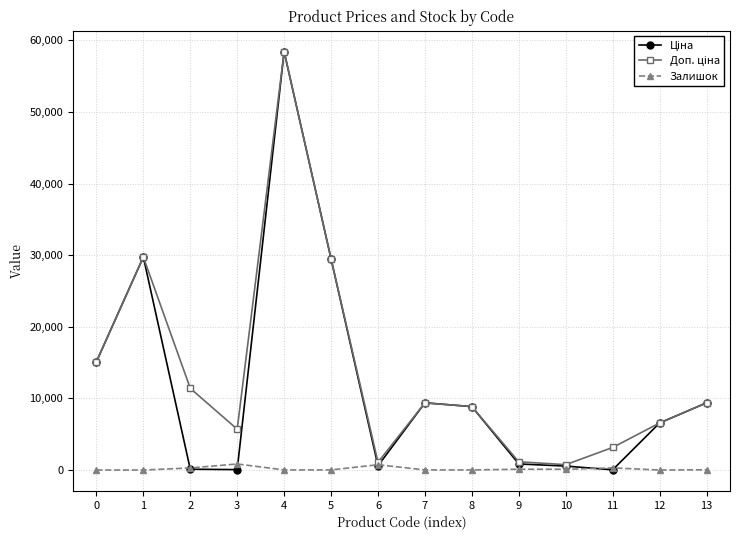

What is the difference between the highest and lowest values at 0?

15120.0